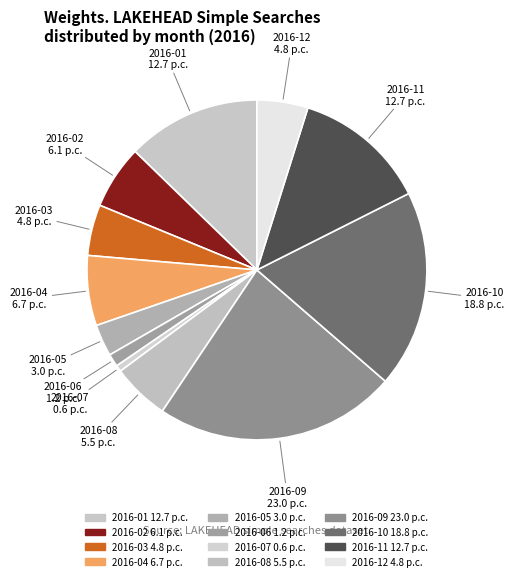

Does 2016-01 represent more than half of the total?

No